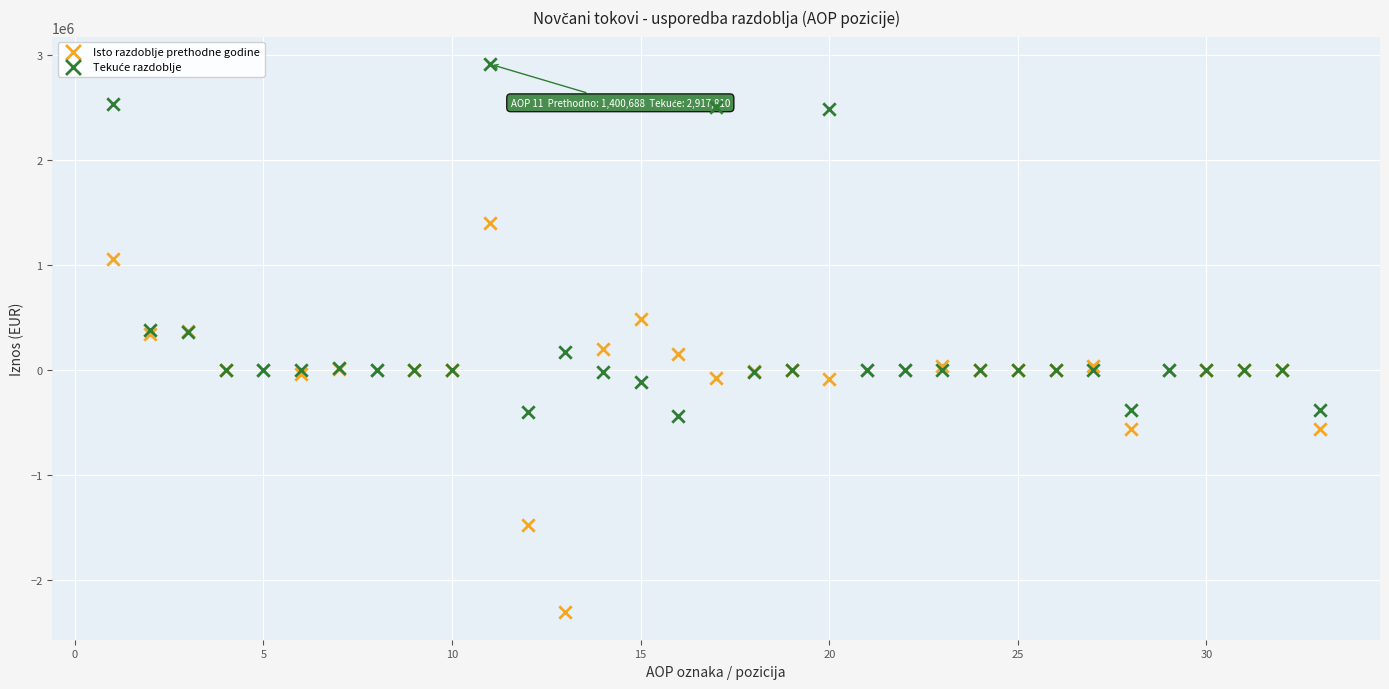

Which series contains the lowest Y value?

Isto razdoblje prethodne godine